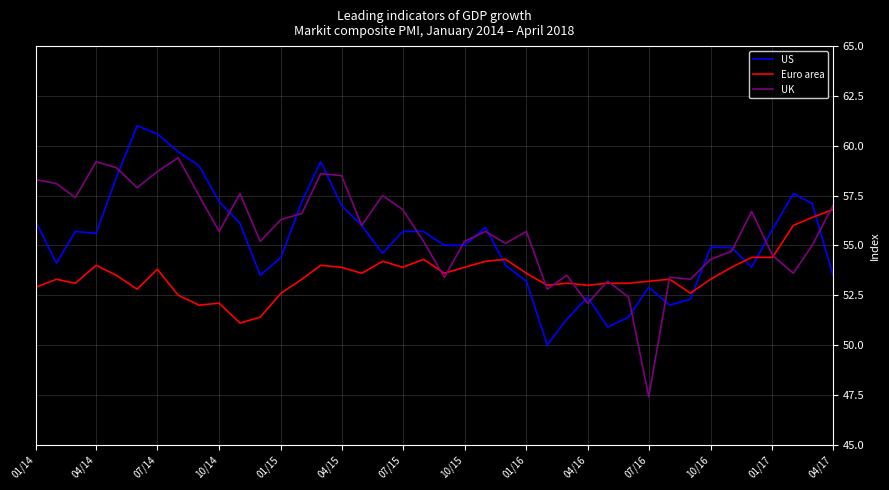

What is the minimum value shown in the chart?

47.4